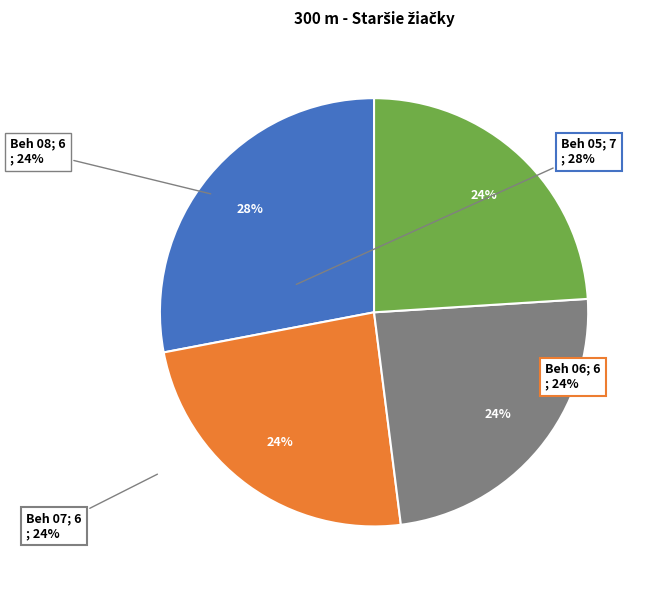

To the nearest percent, what percentage of the pie is Beh 07?

24%